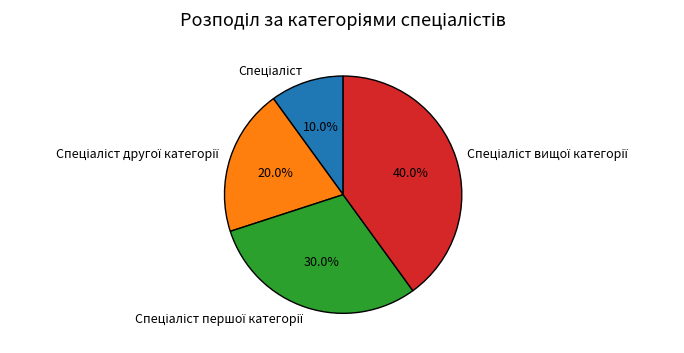

Does any single category account for the majority?

No